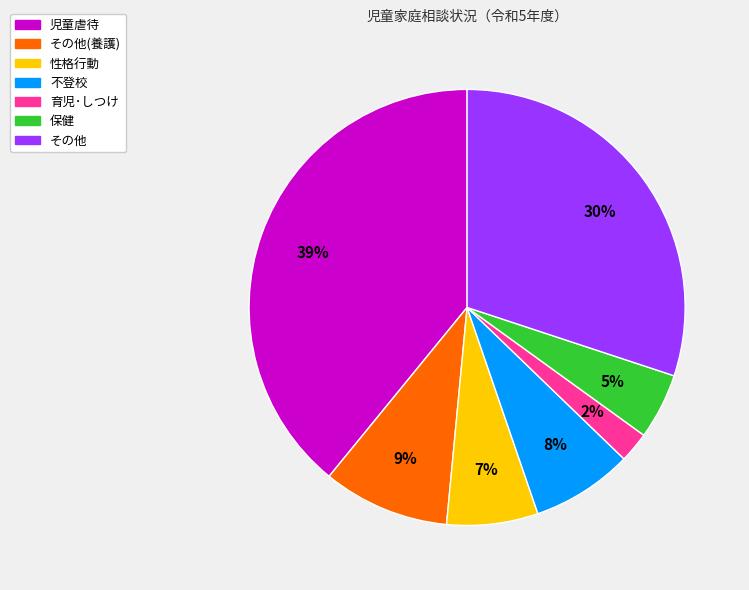

Count the number of slices in the pie.

7